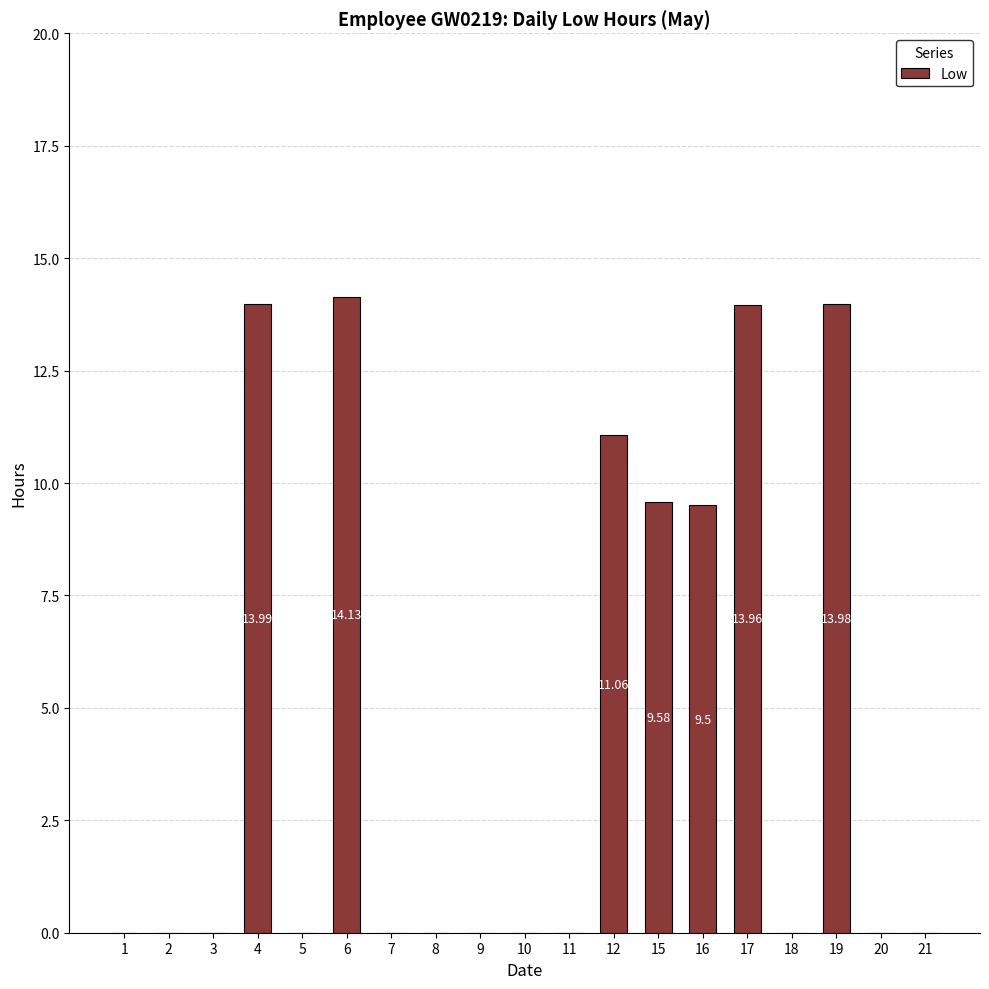

Count the number of categories in the chart.

19